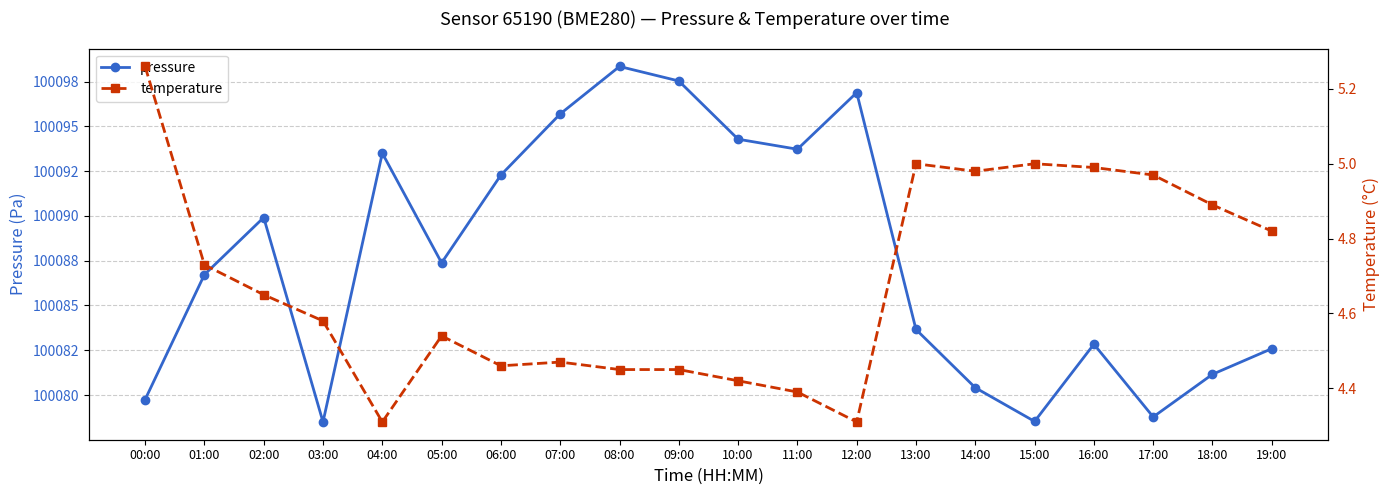

What is the difference between the maximum and minimum values in the pressure series?

19.8